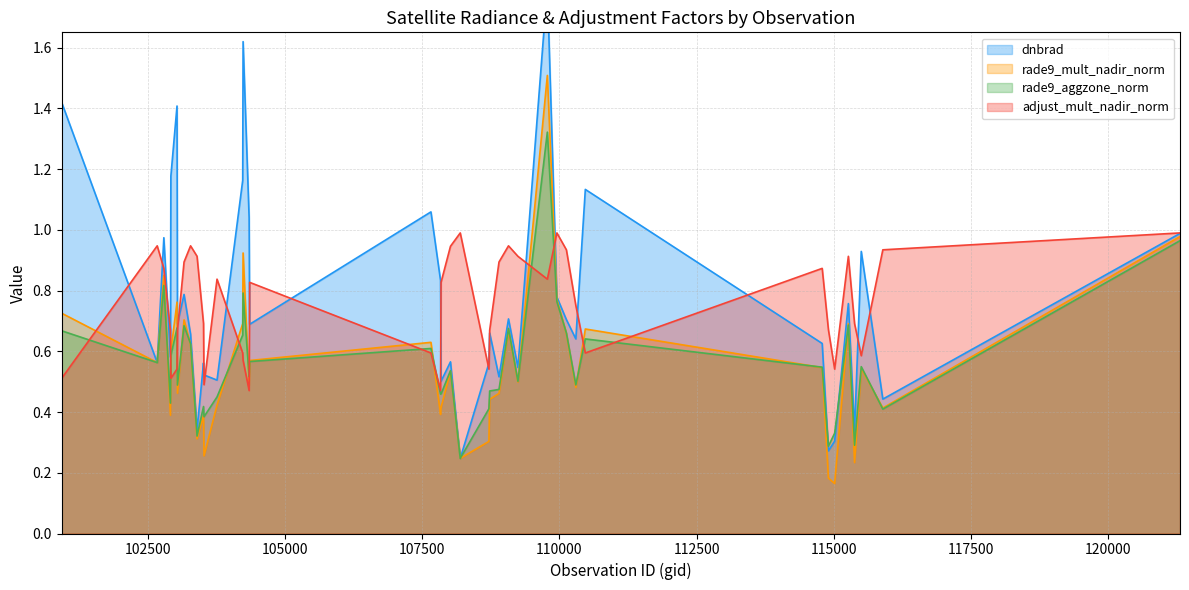

What is the difference between the second highest and second lowest values in the dnbrad series?

1.3